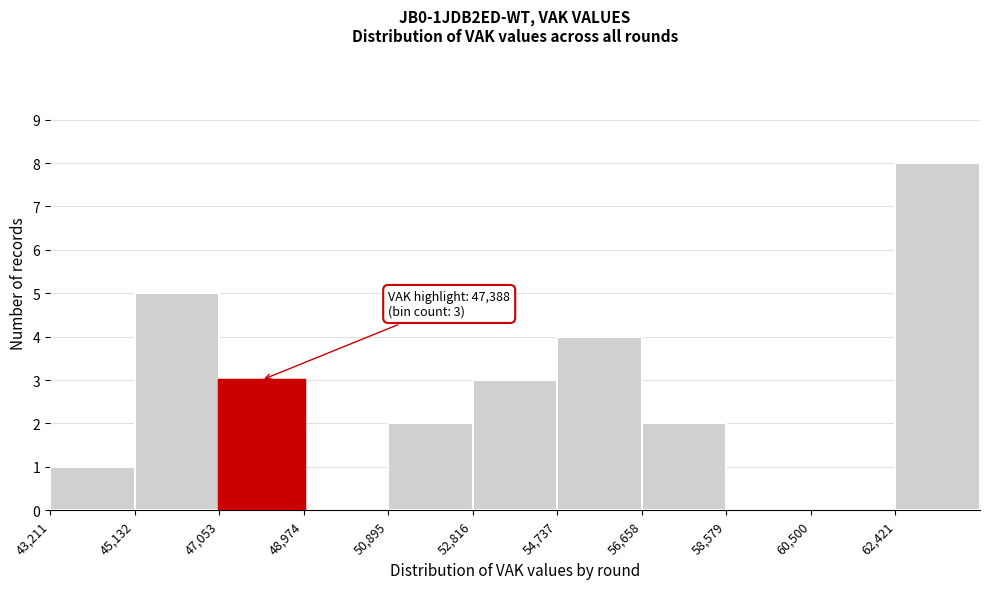

Which range on the x-axis has the tallest bar?

62400 to 64400